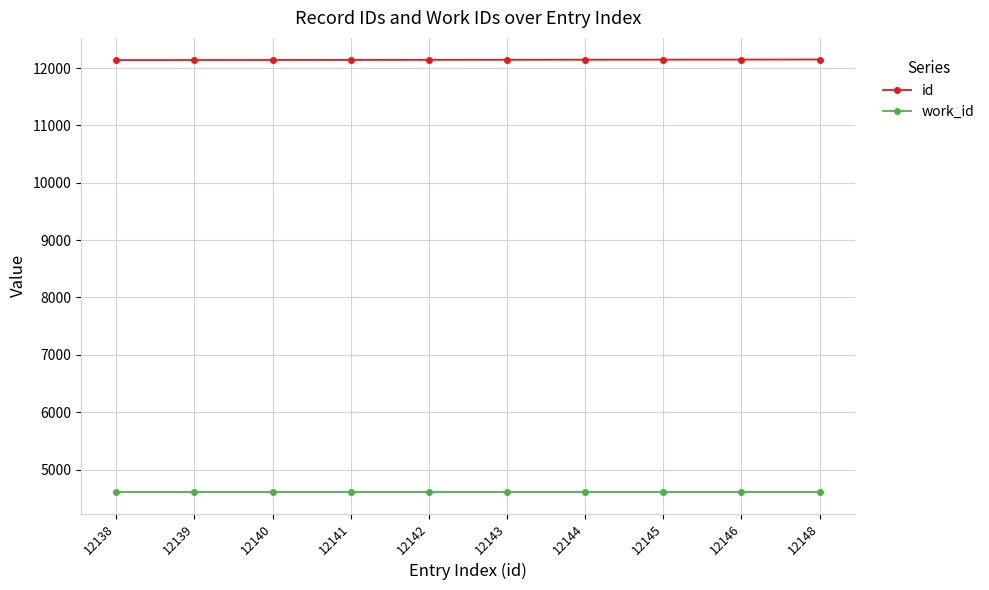

What is the highest value of the work_id series?

4610